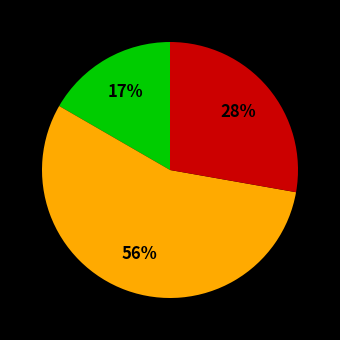

Does any single category account for the majority?

Yes